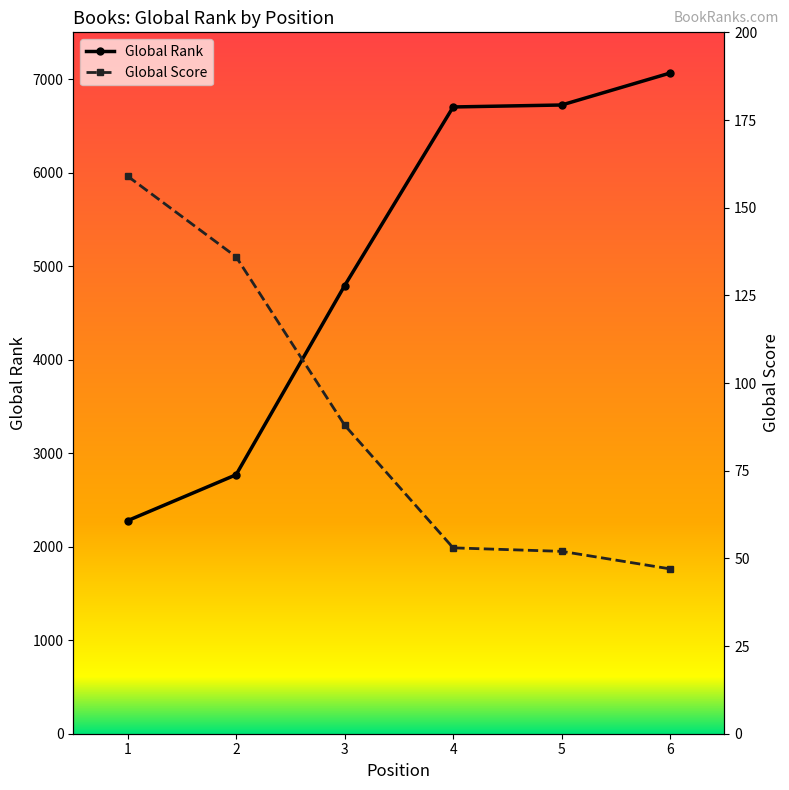

What is the spread (max minus min) of values at 3?

4703